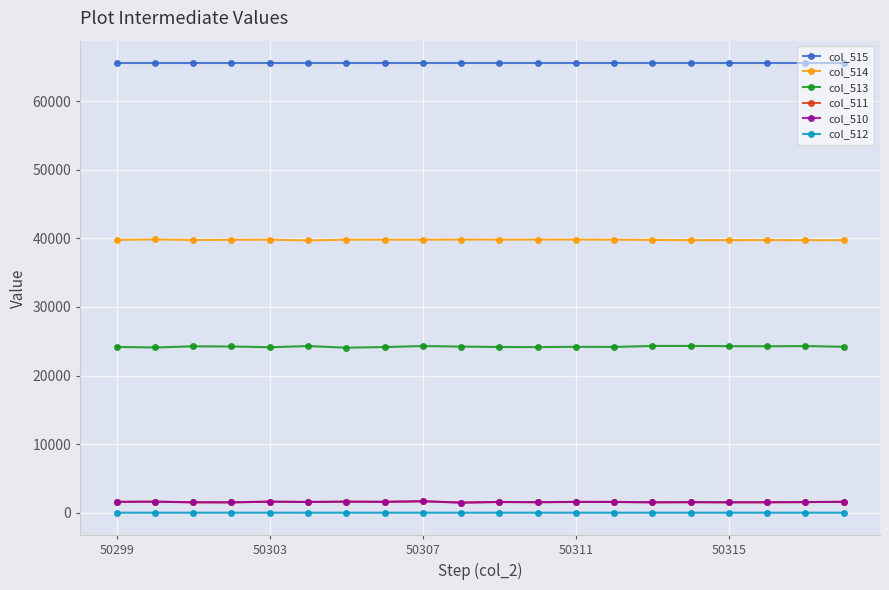

True or false: col_512 has more than 0 interior local peaks.

True